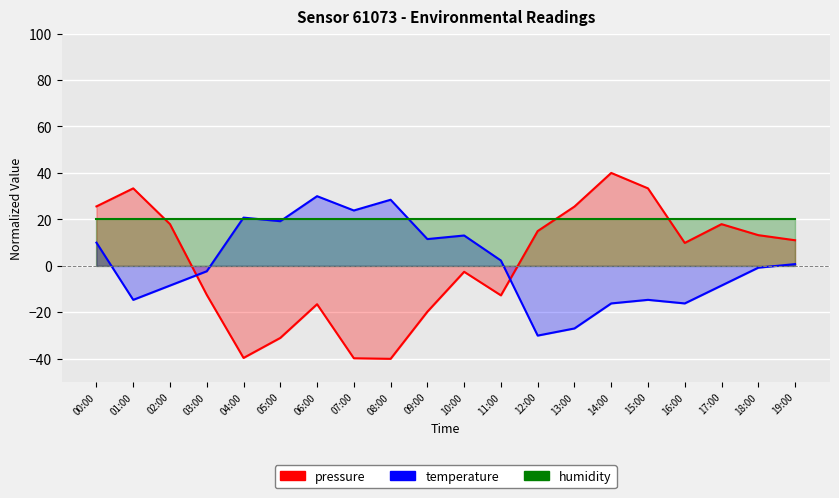

Is it true that humidity equals 20.0 at 12:00?

True